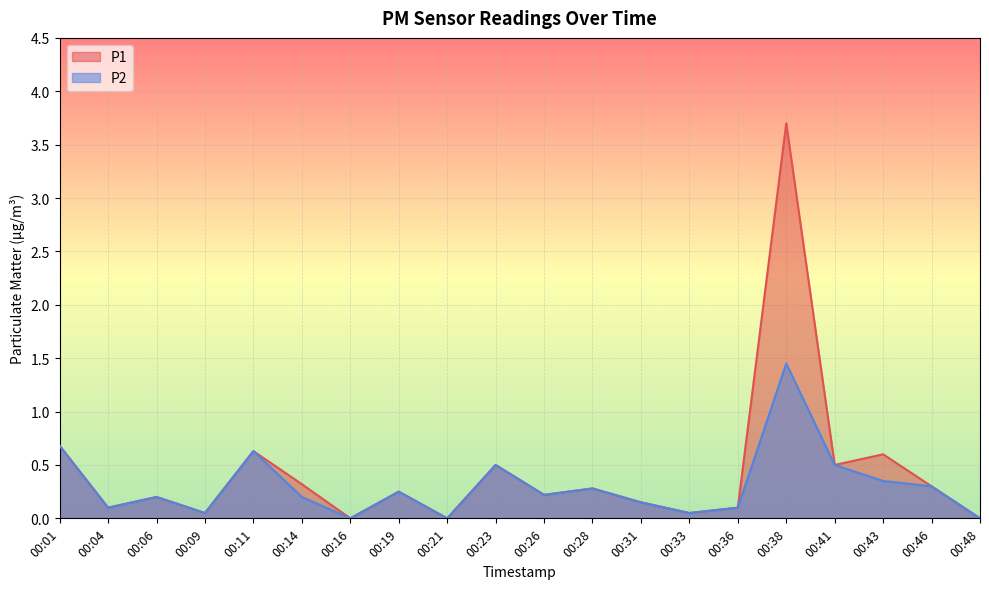

How many lines are shown in the chart?

2